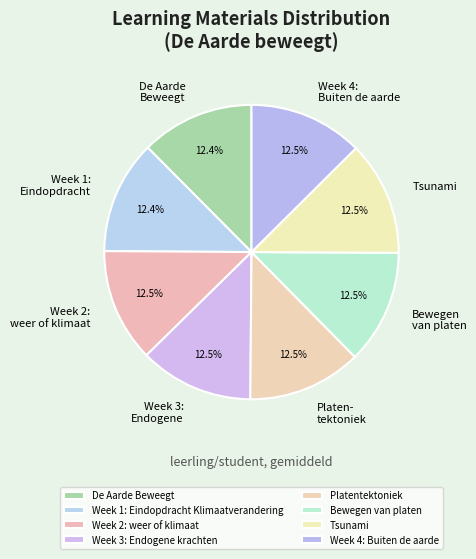

How many segments does this pie chart have?

8